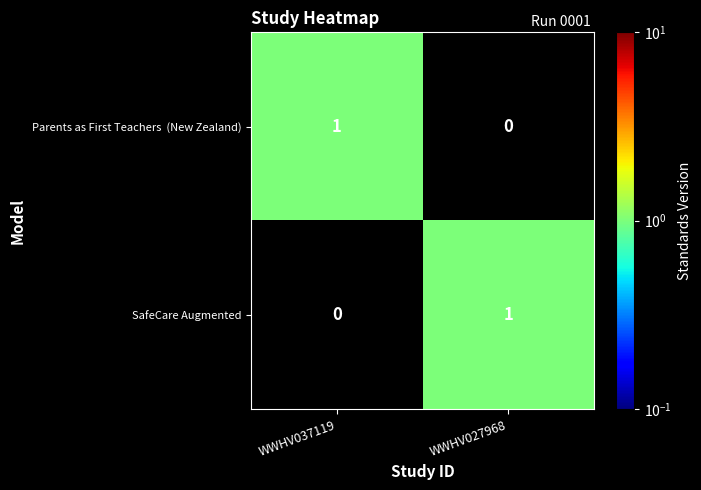

Is it true that SafeCare Augmented equals 1 at WWHV027968?

True